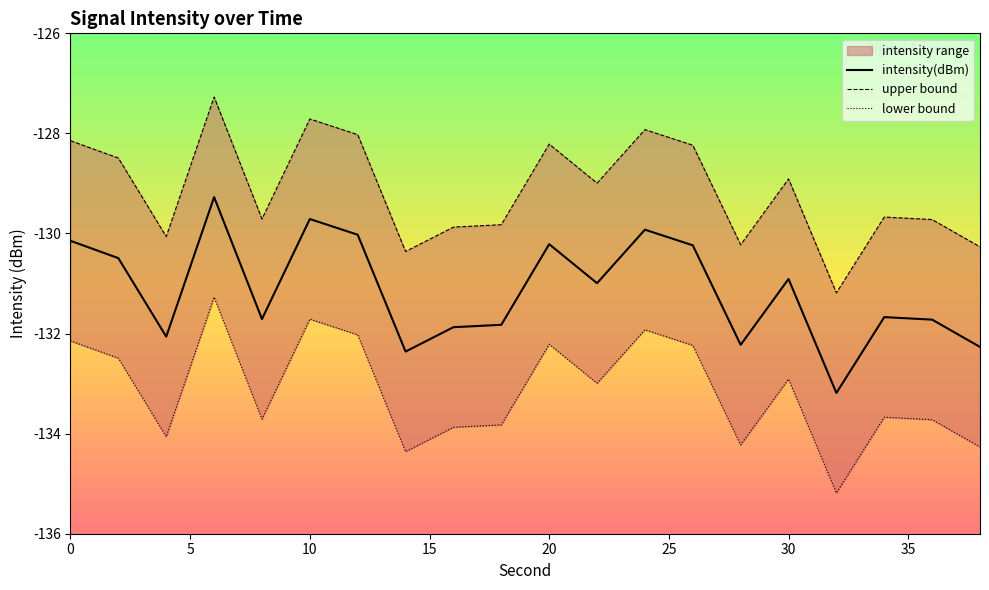

The value of intensity(dBm) at 30 is -76.9. True or false?

False